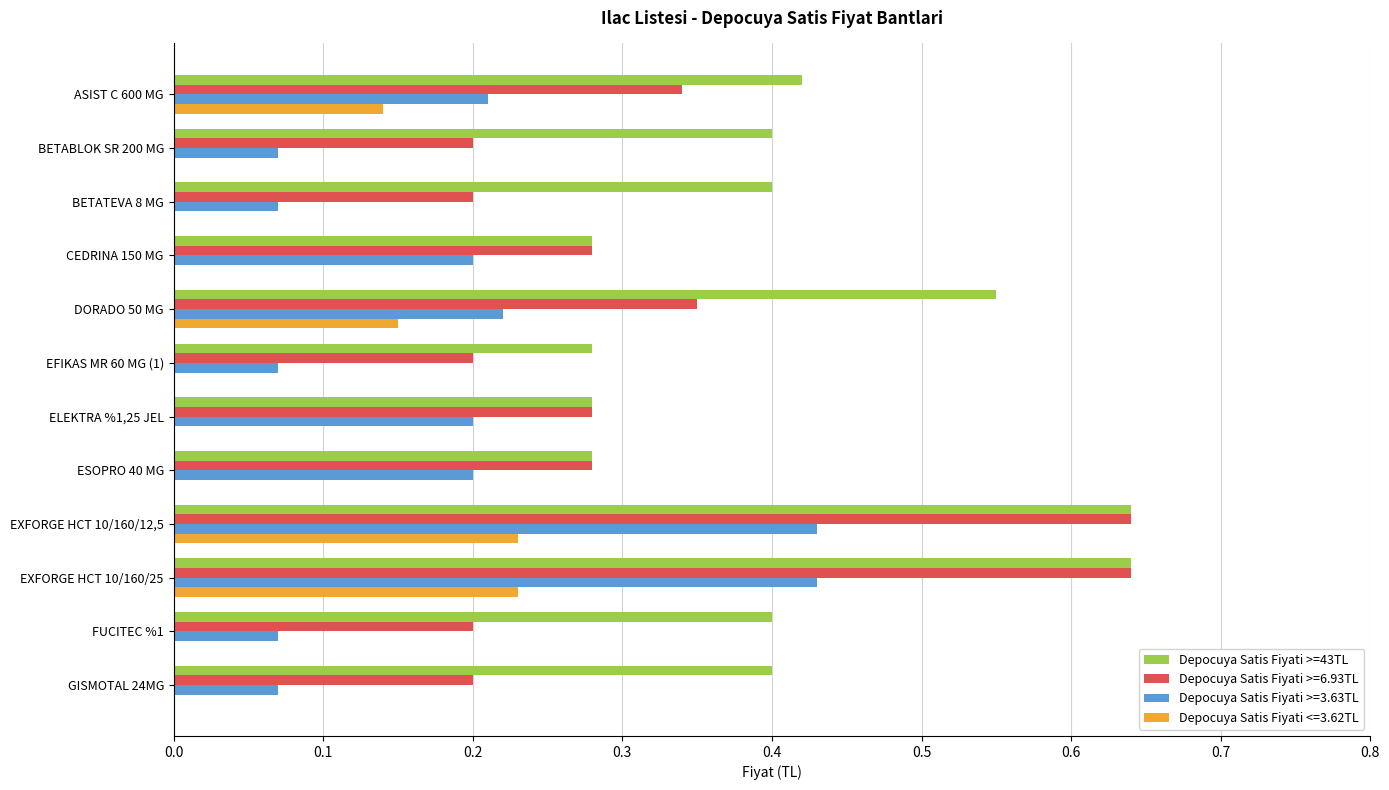

The value of Depocuya Satis Fiyati >=43TL at BETATEVA 8 MG is 0.7. True or false?

False